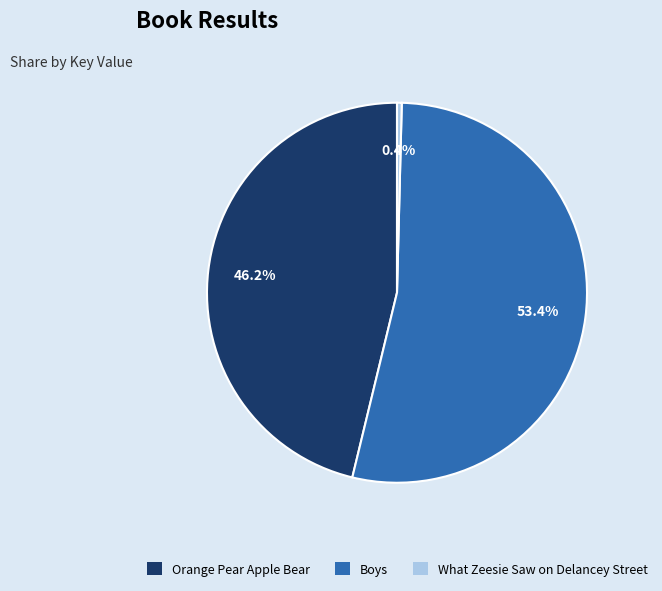

Is it true that Orange Pear Apple Bear is 46% of the pie?

True